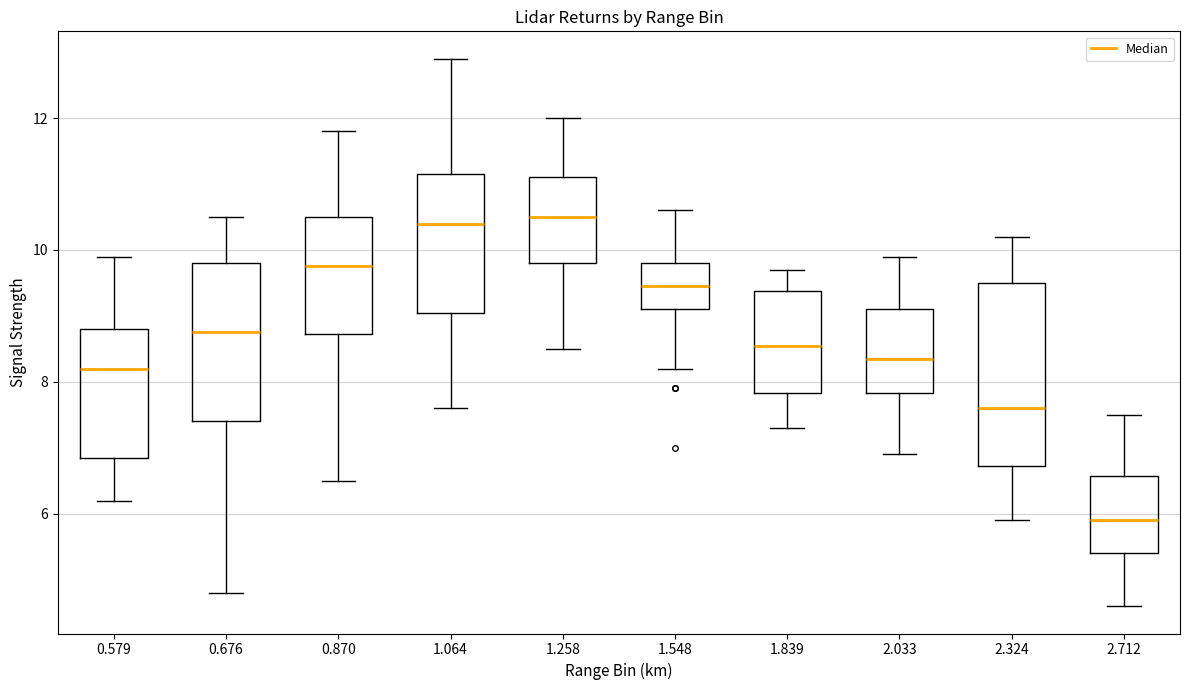

Which box has the lowest median line?

2.712